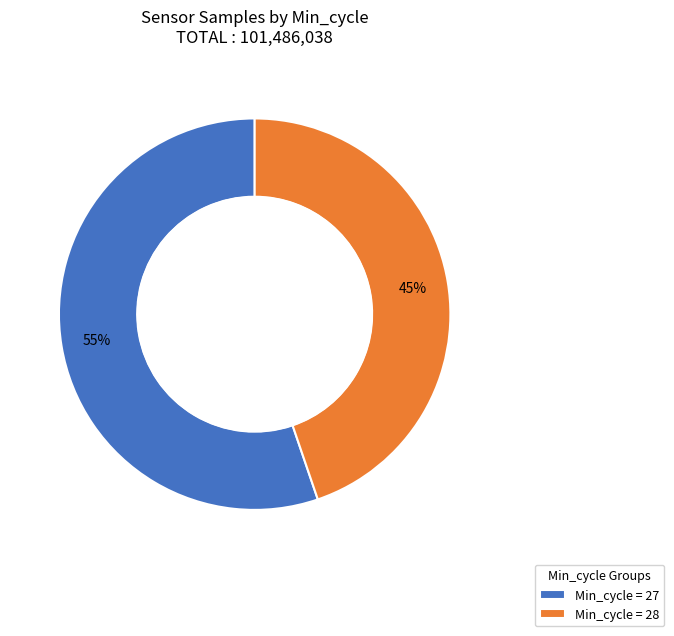

Is the sum of Min_cycle = 28 and Min_cycle = 27 greater than half?

Yes